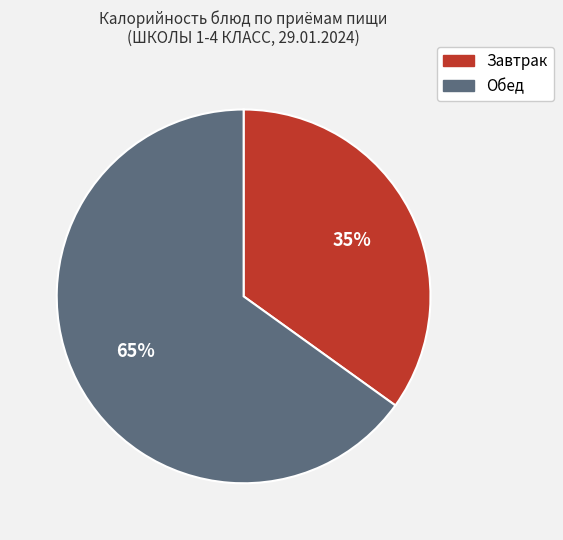

Is there any slice that represents more than half of the pie?

Yes